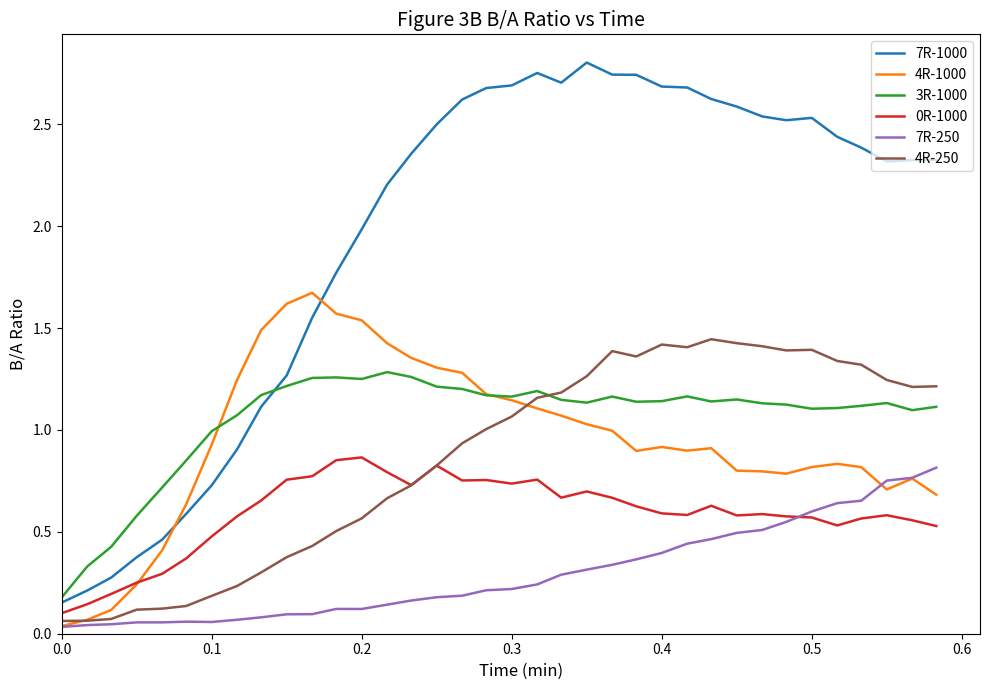

True or false: 3R-1000 and 7R-250 cross at least once.

False